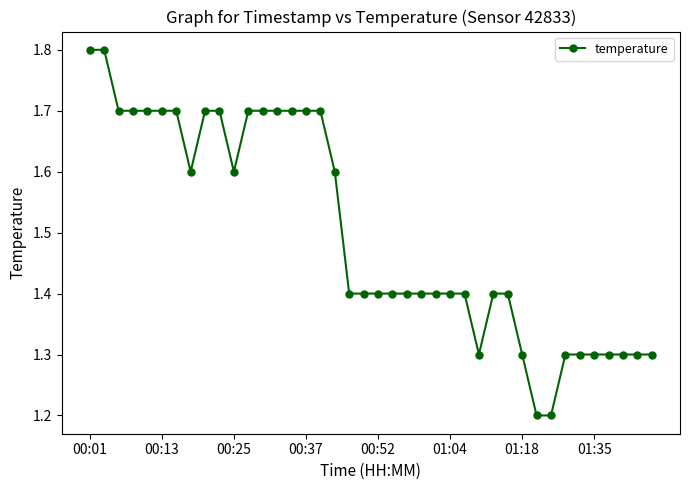

What is the value of the 1st point from the left?

1.8